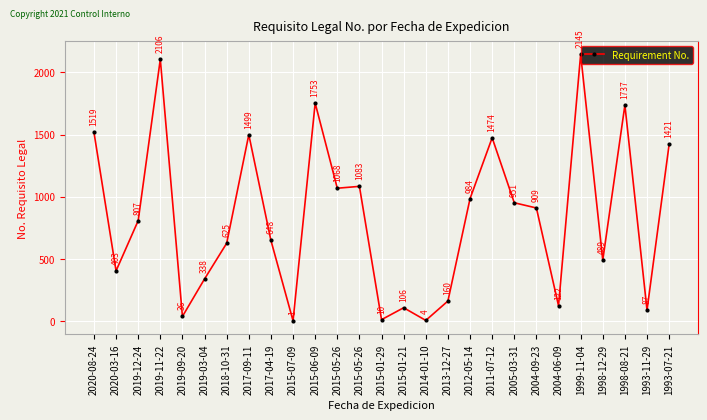

What is the sum of the values at 2004-06-09 and 2018-10-31?

747